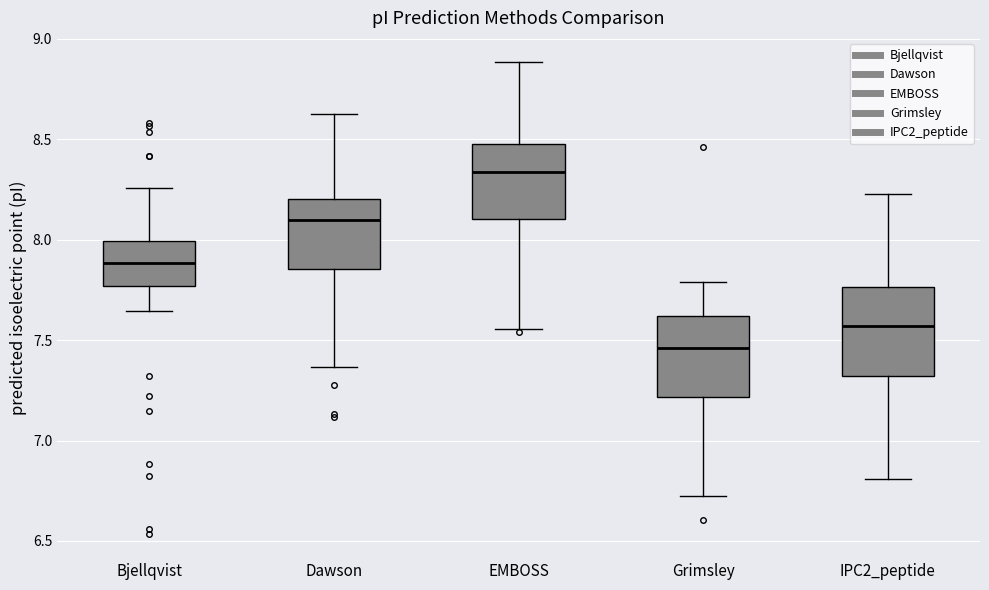

Which box's median line is the highest?

EMBOSS